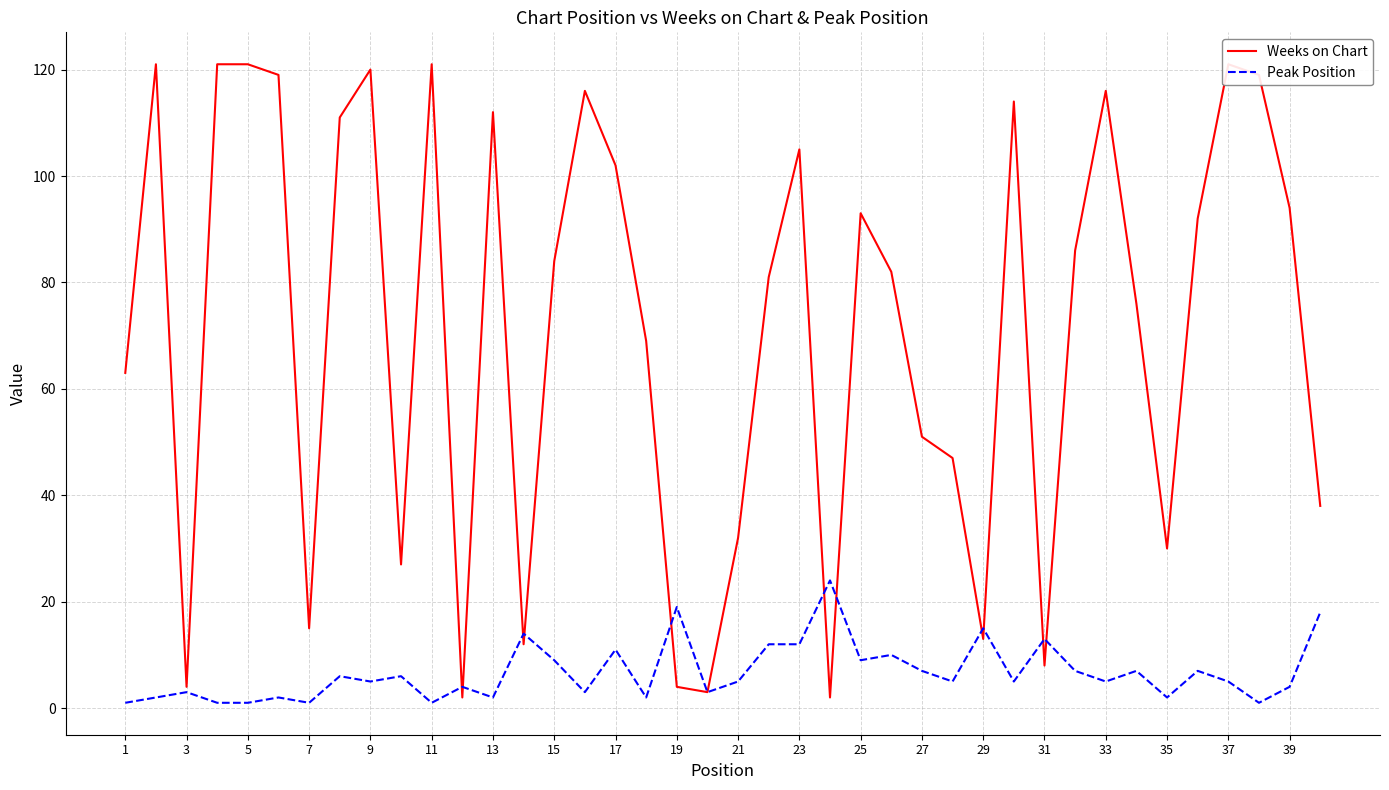

True or false: Weeks on Chart and Peak Position cross at least once.

True